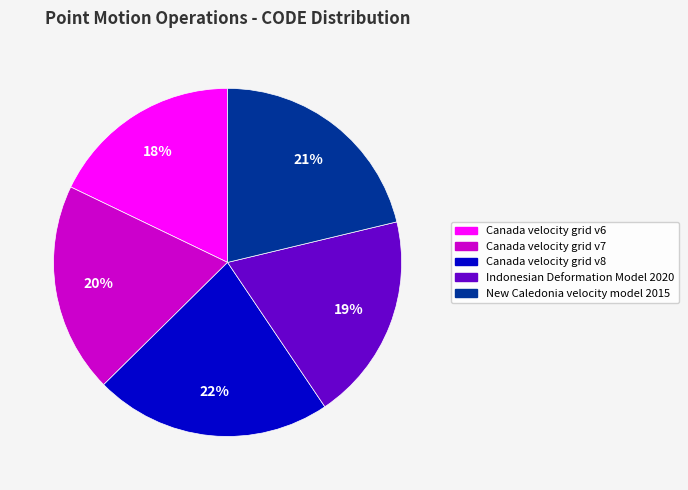

What percentage is the Canada velocity grid v7 slice, to the nearest percent?

20%